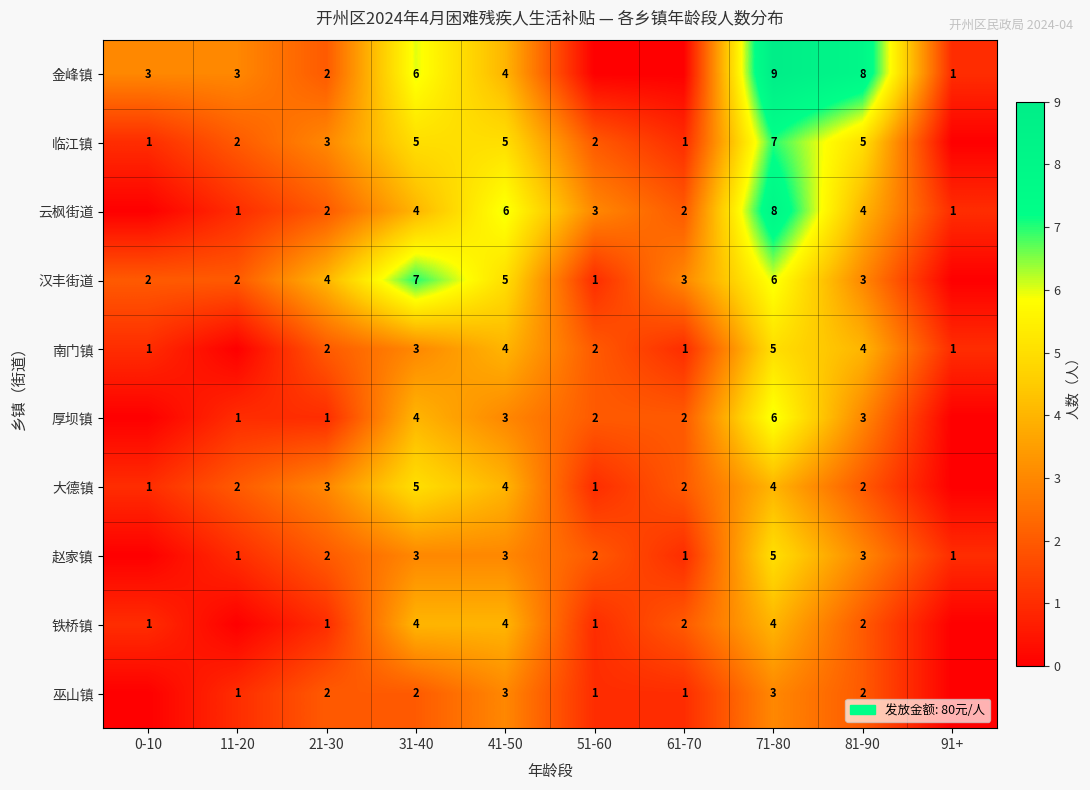

What is the greatest value displayed?

9